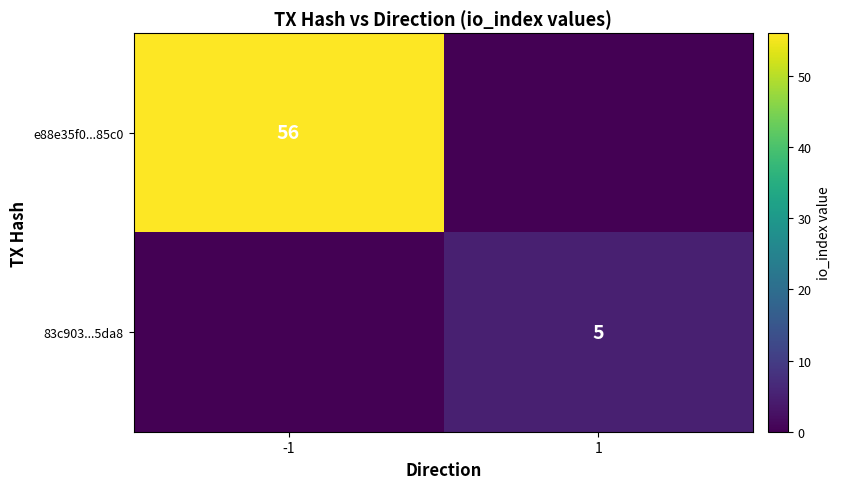

The value of 83c903...5da8 at 1 is 9. True or false?

False